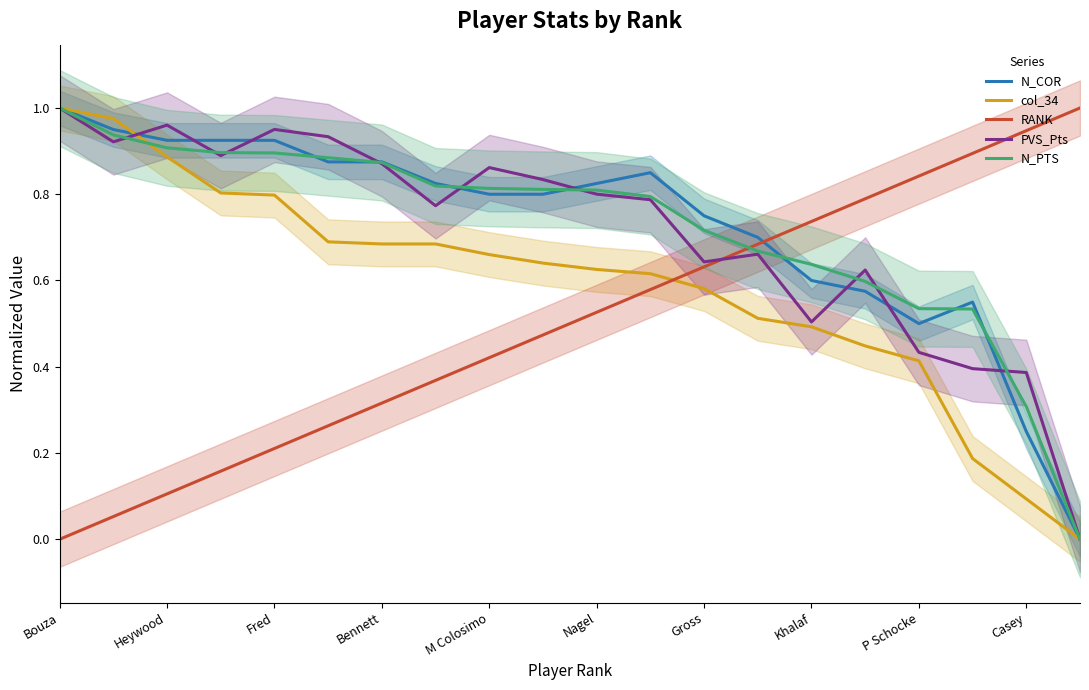

How many intersections are there between N_COR and N_PTS?

7